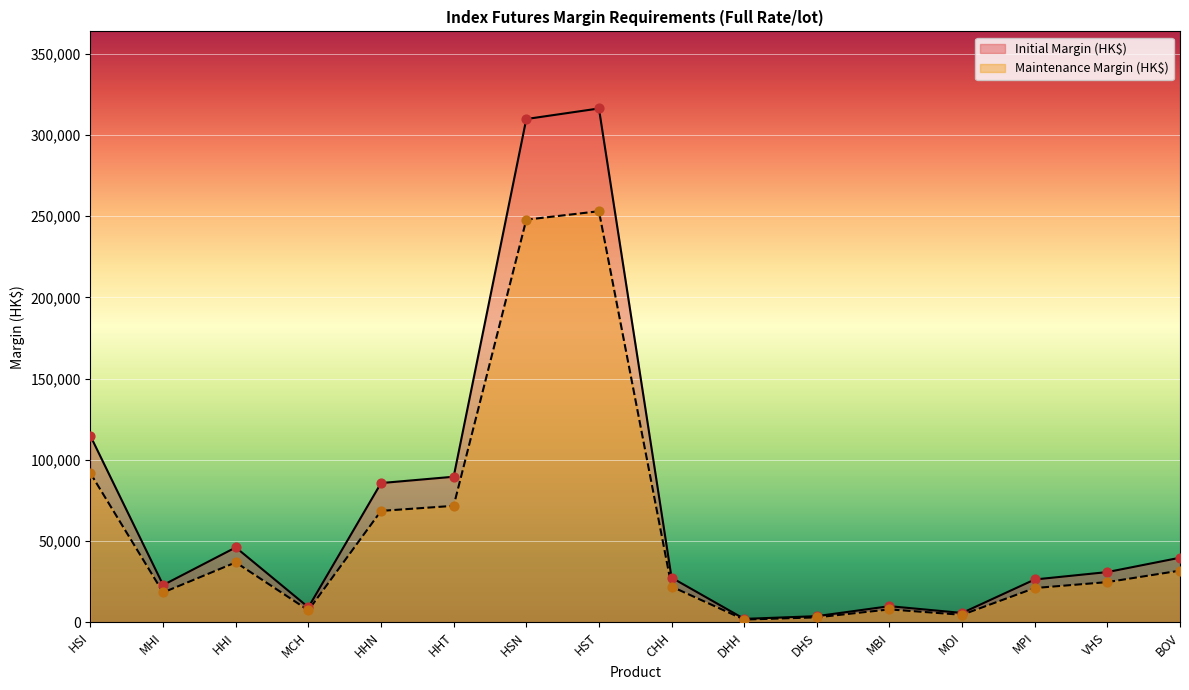

Which series has the largest total across all categories?

Initial Margin (HK$)